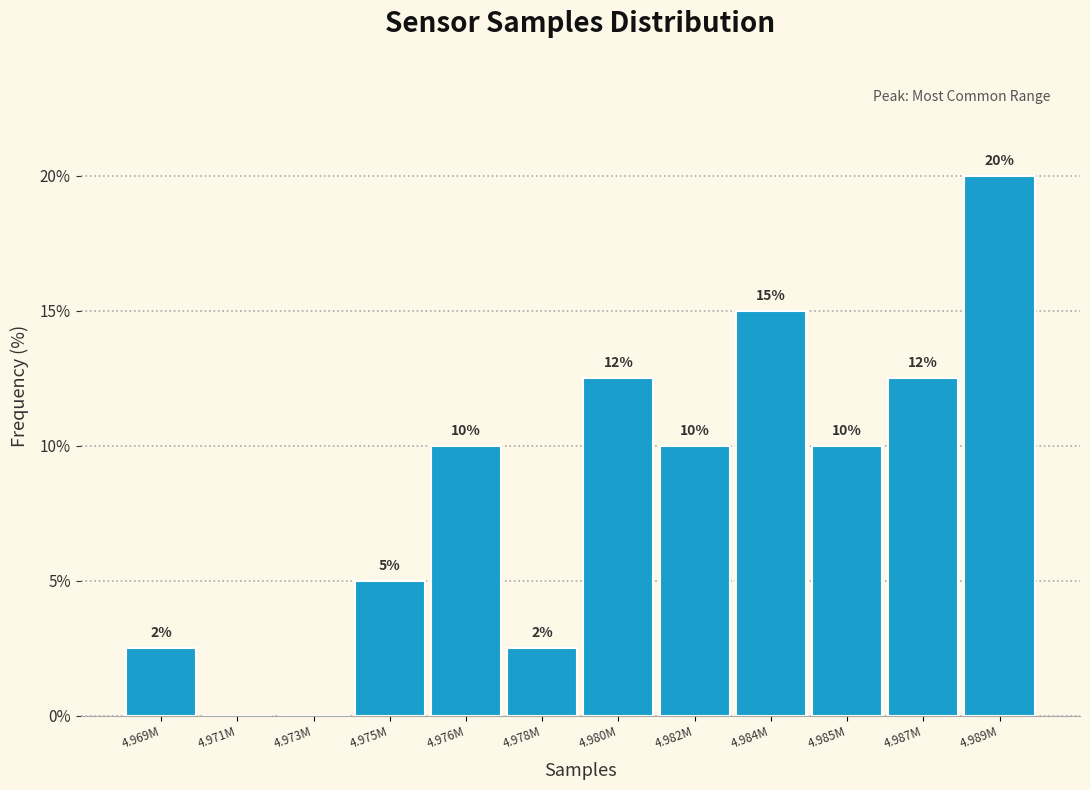

What is the change in value from 4.982M to 4.984M?

+5.0